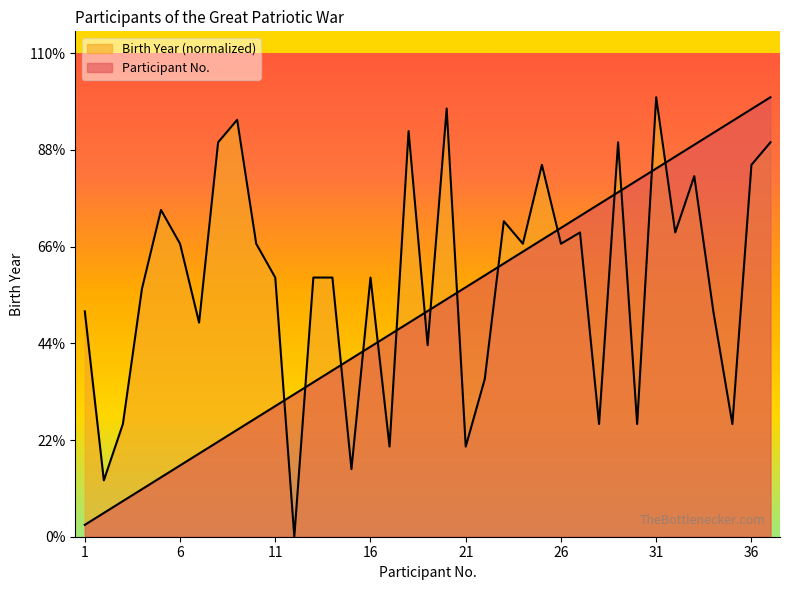

Rank the categories by Birth Year value from lowest to highest.

12, 2, 15, 17, 21, 3, 28, 30, 35, 22, 19, 7, 1, 34, 4, 11, 13, 14, 16, 6, 10, 24, 26, 27, 32, 23, 5, 33, 25, 36, 8, 29, 37, 18, 9, 20, 31